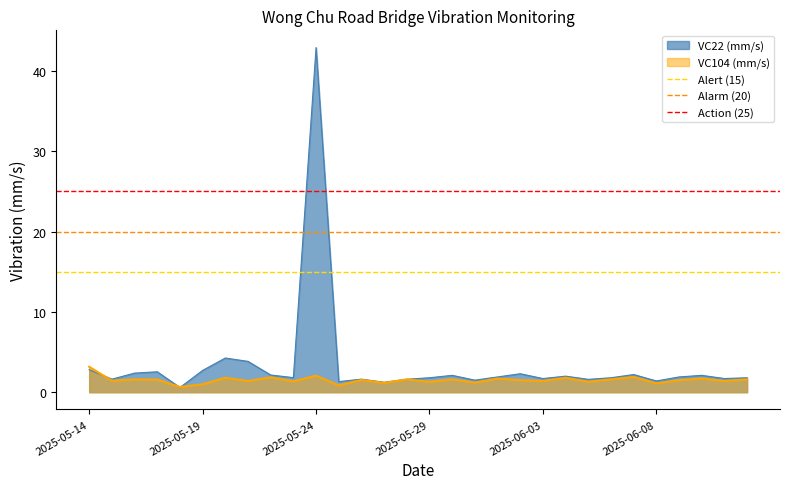

True or false: VC104 (mm/s) has a value of 3.2 at 2025-05-14.

True